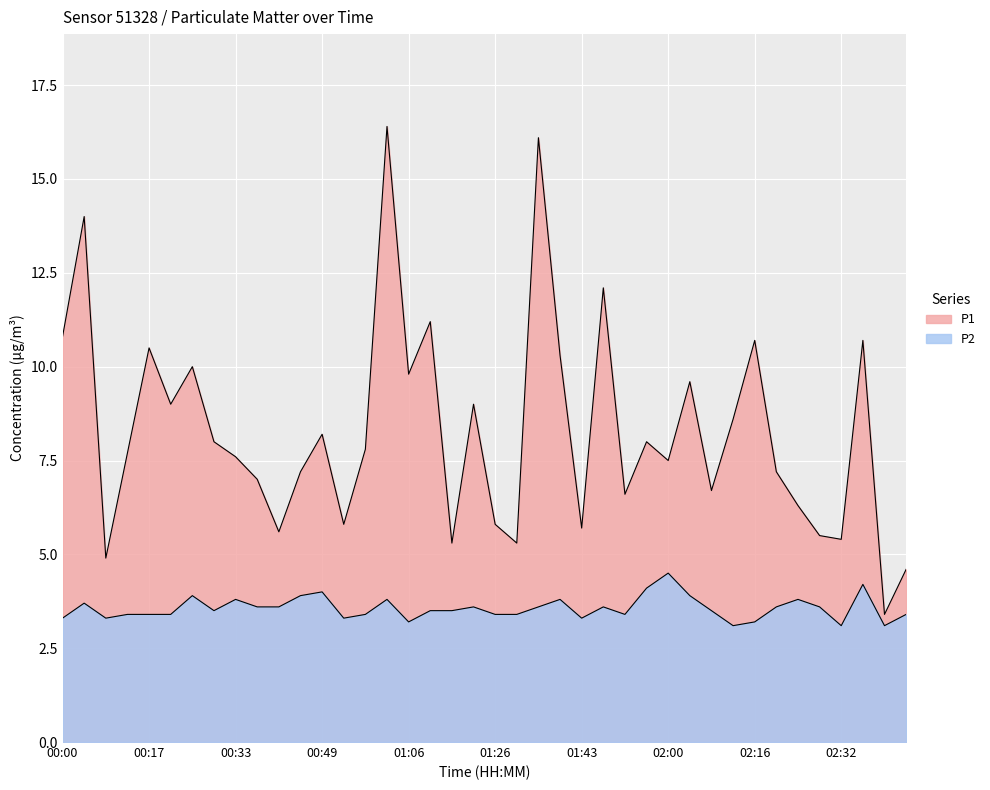

What is the value of the P2 point at the 36th from the left?

3.6